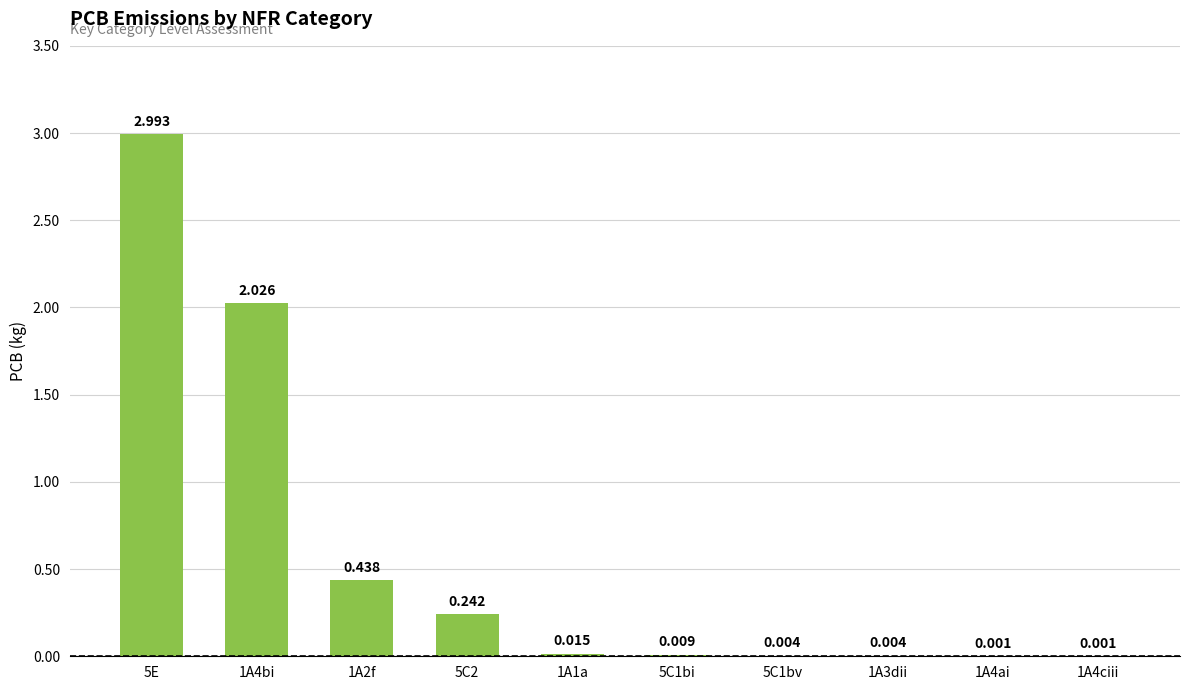

True or false: the data shows 3.0 at 5E.

True